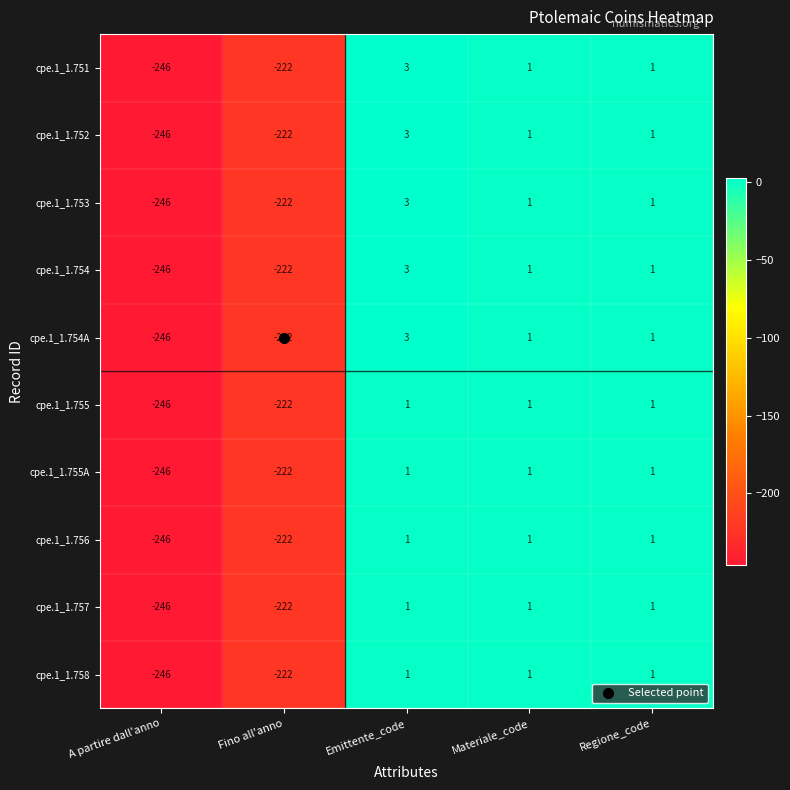

What is the smallest value displayed?

-246